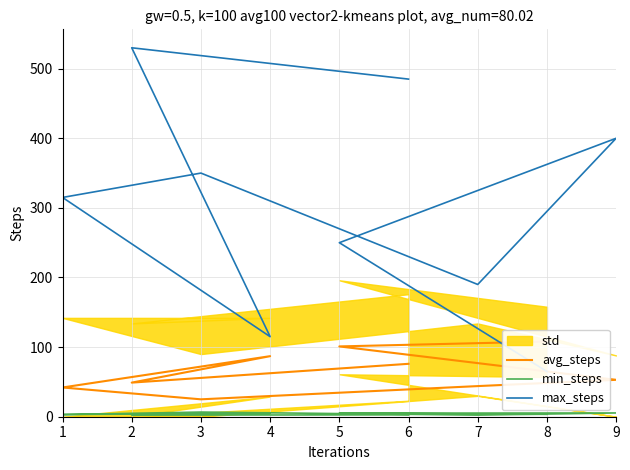

What is the difference between the avg_steps values at 7 and 9?

9.0